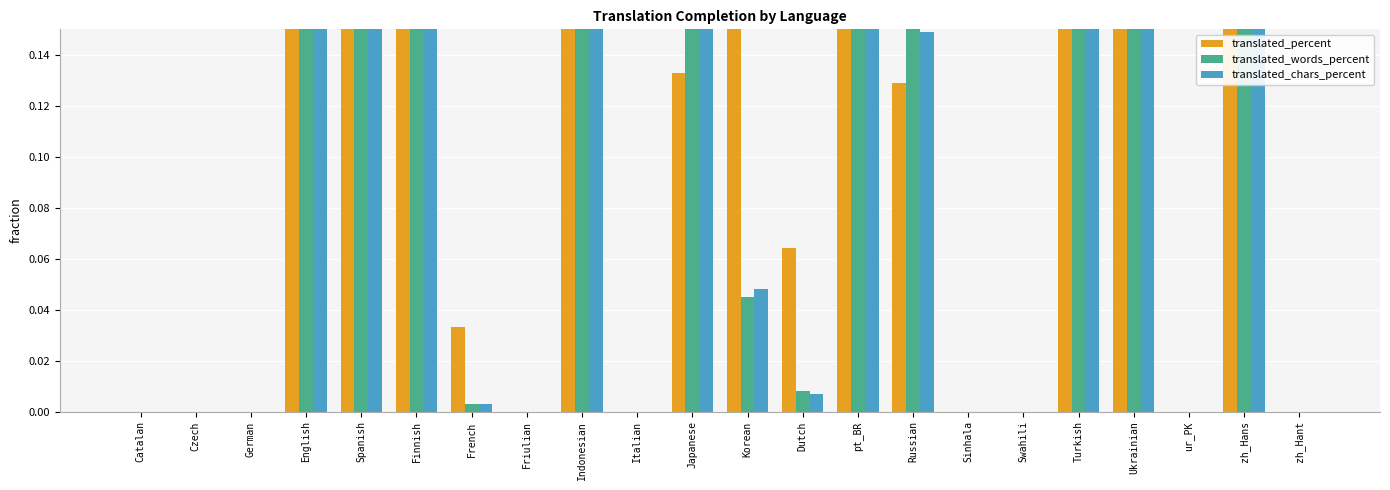

Reading right to left, transcribe all the data shown in this chart.

translated_percent: zh_Hant=0.0	zh_Hans=1.0	ur_PK=0.0	Ukrainian=0.7	Turkish=1.0	Swahili=0.0	Sinhala=0.0	Russian=0.1	pt_BR=1.0	Dutch=0.1	Korean=0.4	Japanese=0.1	Italian=0.0	Indonesian=0.8	Friulian=0.0	French=0.0	Finnish=0.7	Spanish=1.0	English=1.0	German=0.0	Czech=0.0	Catalan=0.0
translated_words_percent: zh_Hant=0.0	zh_Hans=1.0	ur_PK=0.0	Ukrainian=0.6	Turkish=1.0	Swahili=0.0	Sinhala=0.0	Russian=0.2	pt_BR=1.0	Dutch=0.0	Korean=0.0	Japanese=0.2	Italian=0.0	Indonesian=0.7	Friulian=0.0	French=0.0	Finnish=0.6	Spanish=1.0	English=1.0	German=0.0	Czech=0.0	Catalan=0.0
translated_chars_percent: zh_Hant=0.0	zh_Hans=1.0	ur_PK=0.0	Ukrainian=0.5	Turkish=1.0	Swahili=0.0	Sinhala=0.0	Russian=0.1	pt_BR=1.0	Dutch=0.0	Korean=0.0	Japanese=0.2	Italian=0.0	Indonesian=0.6	Friulian=0.0	French=0.0	Finnish=0.5	Spanish=1.0	English=1.0	German=0.0	Czech=0.0	Catalan=0.0